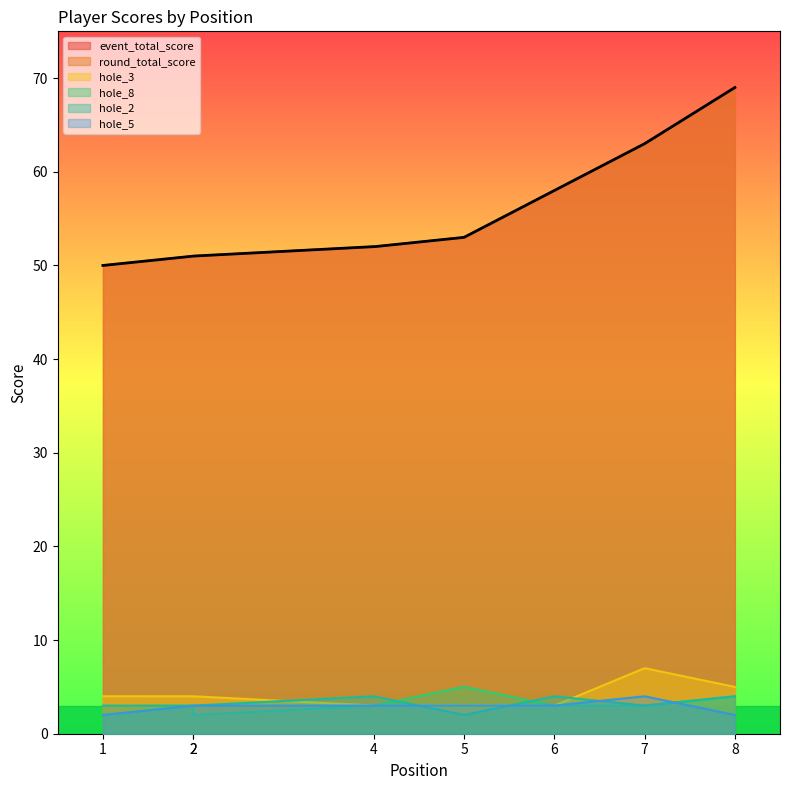

How many lines are shown in the chart?

6